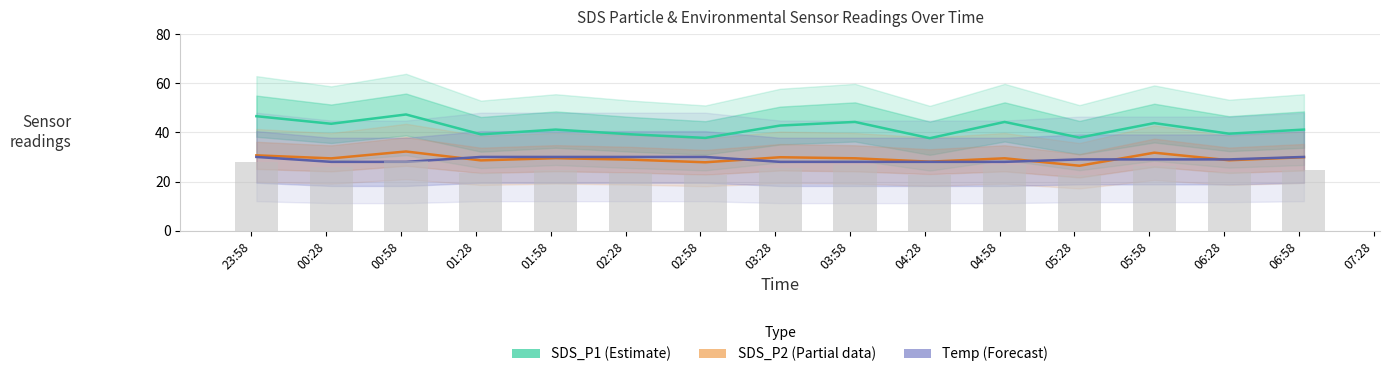

What is the spread (max minus min) of values at 05:28?

11.4